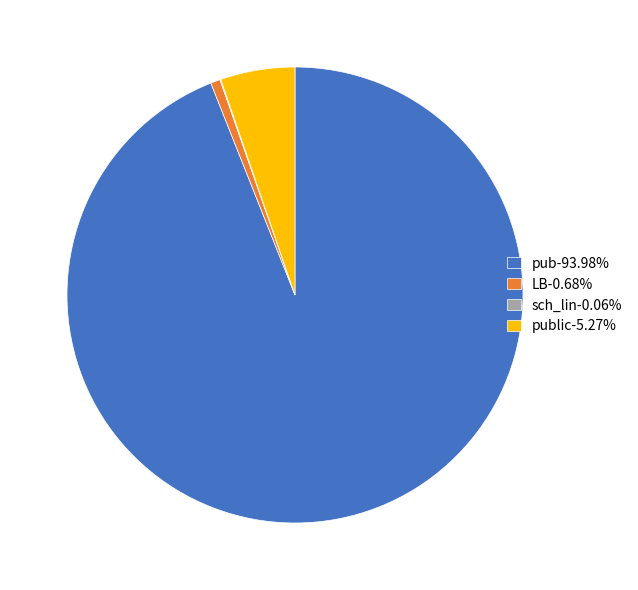

Combined, do public-5.27% and LB-0.68% account for over 50%?

No